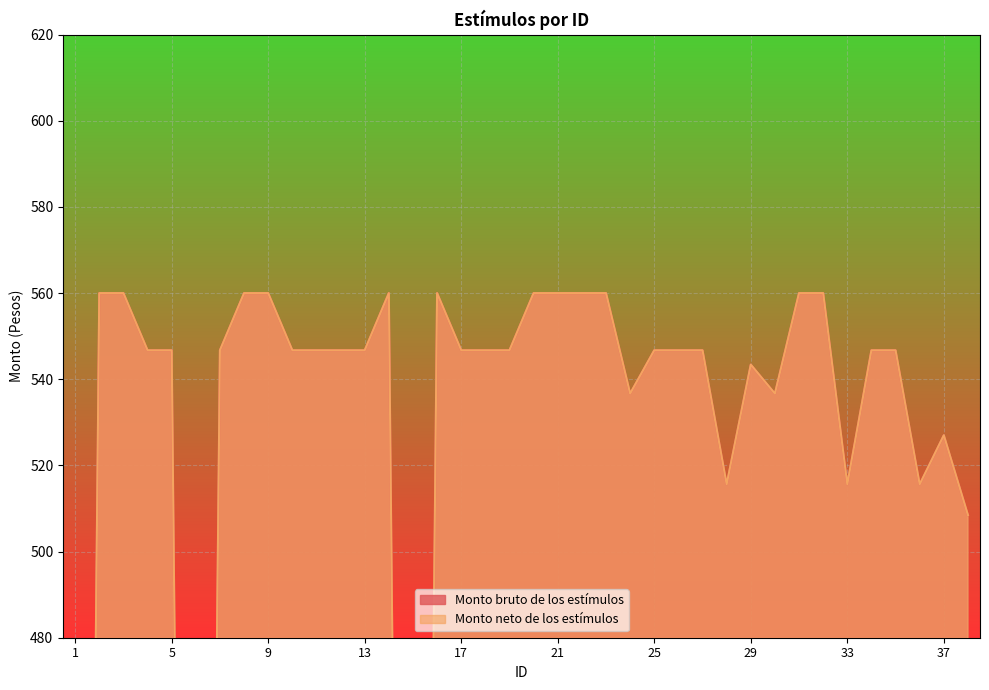

Between 37 and 16, which is larger?

16